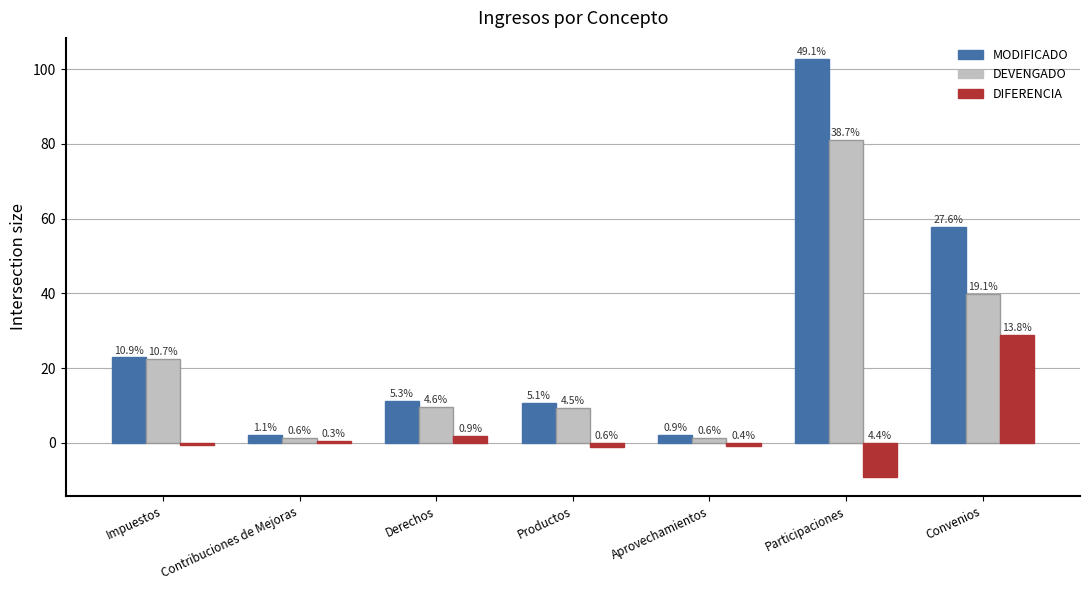

Which series has the widest spread of values?

MODIFICADO